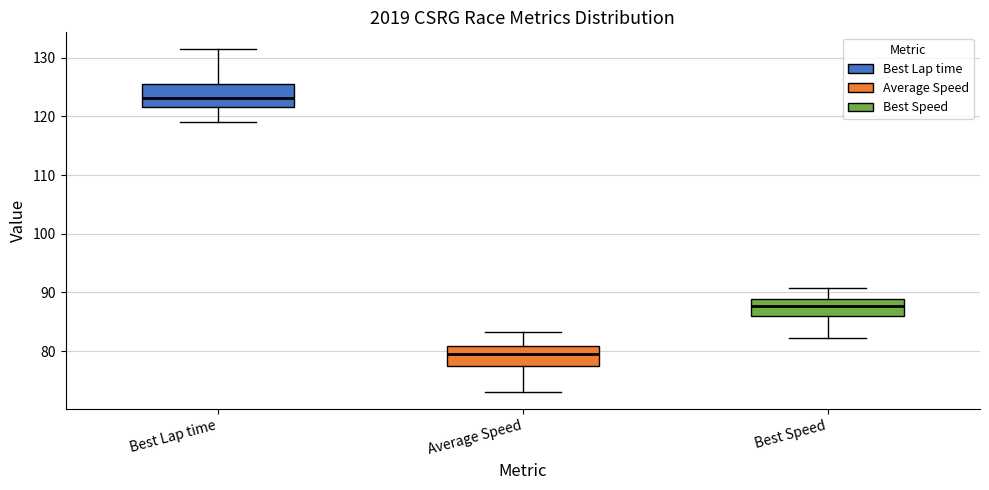

Reading left to right, transcribe this box plot: for each box, give where its median line is, the range the box spans, and where its two whiskers end, as read against the y-axis. The values are not printed on the chart, so give them approximately, as read against the axis.

Best Lap time: median 123, box 122 to 126, whiskers 119 to 131
Average Speed: median 80, box 77 to 81, whiskers 73 to 83
Best Speed: median 88, box 86 to 89, whiskers 82 to 91